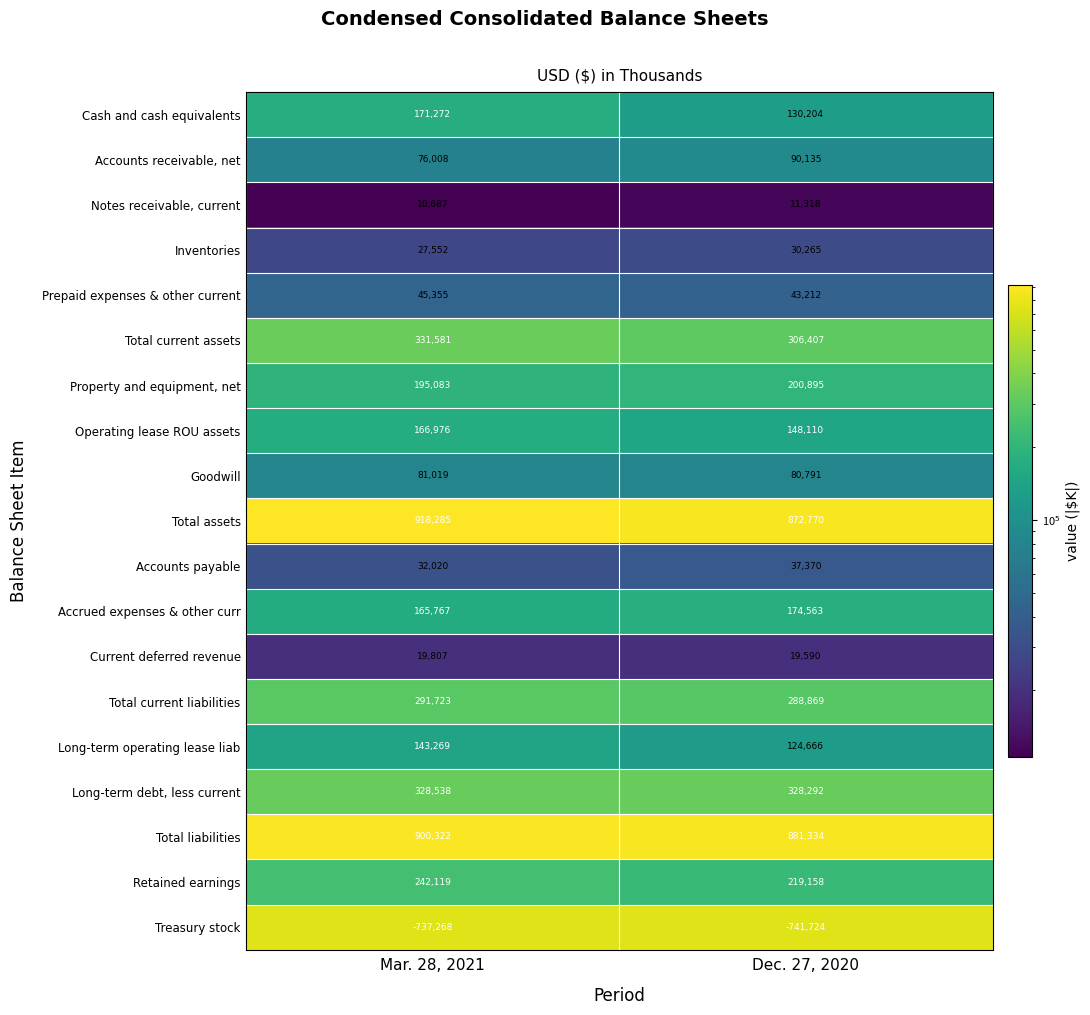

Rank the series at Dec. 27, 2020 from lowest to highest value.

Treasury stock, Notes receivable, current, Current deferred revenue, Inventories, Accounts payable, Prepaid expenses & other current, Goodwill, Accounts receivable, net, Long-term operating lease liab, Cash and cash equivalents, Operating lease ROU assets, Accrued expenses & other curr, Property and equipment, net, Retained earnings, Total current liabilities, Total current assets, Long-term debt, less current, Total assets, Total liabilities